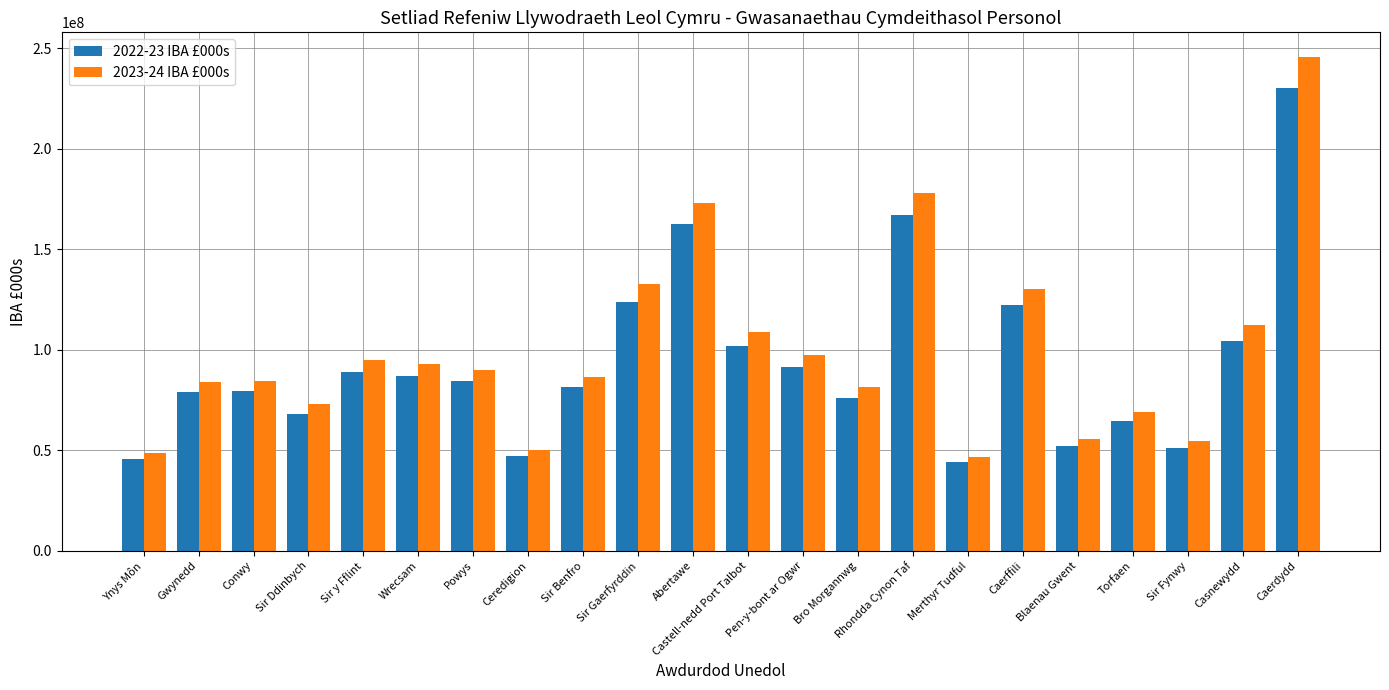

What is the difference between the maximum and second lowest values in the 2022-23 IBA £000s series?

184650948.4